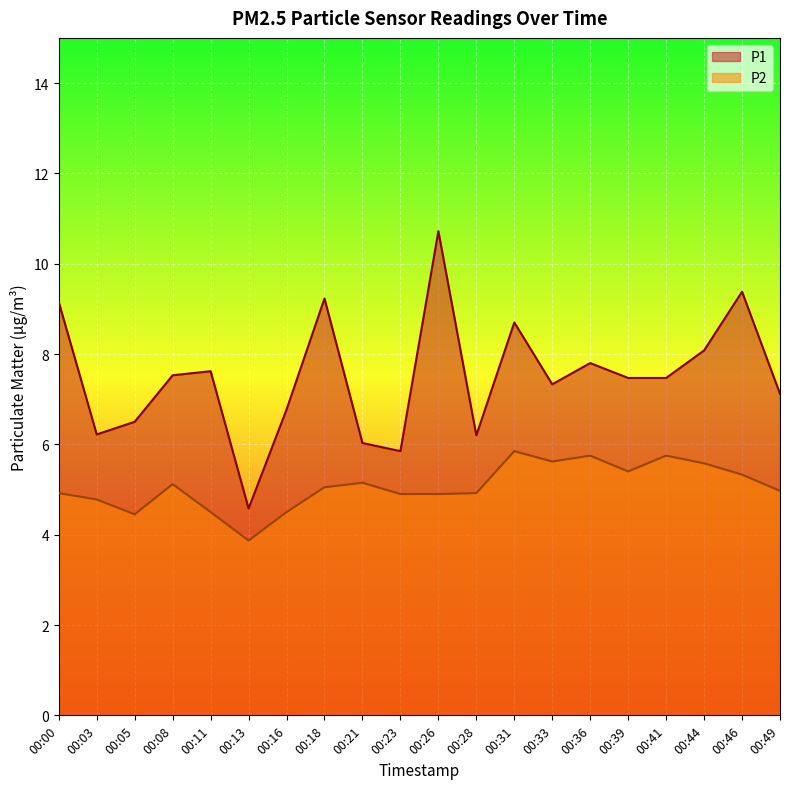

Is it true that P1 equals 9.2 at 00:18?

True